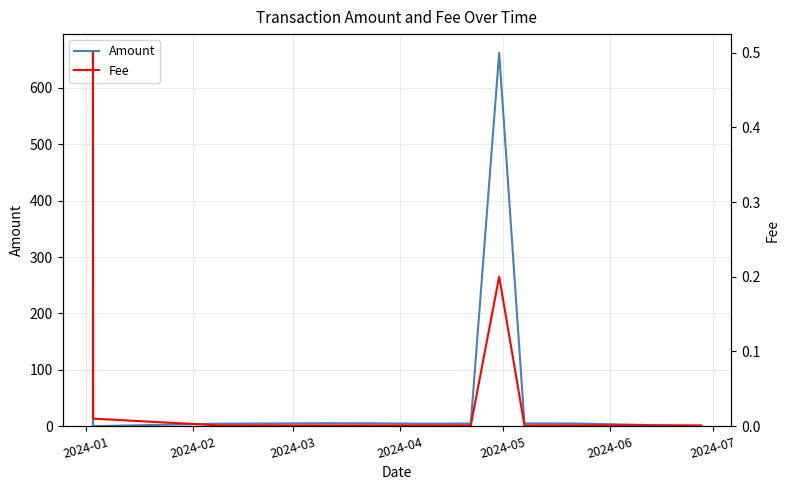

What position from the left is 2024-06?

6